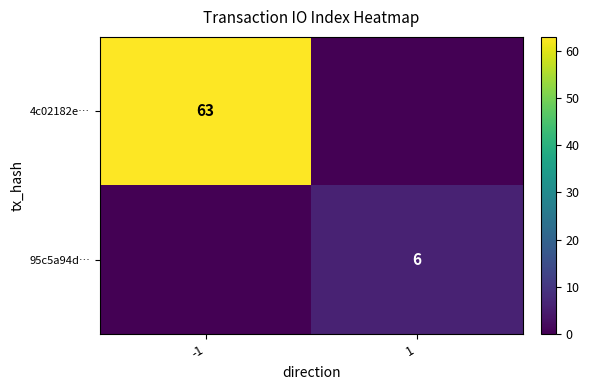

At how many categories does at least one series exceed 7?

1